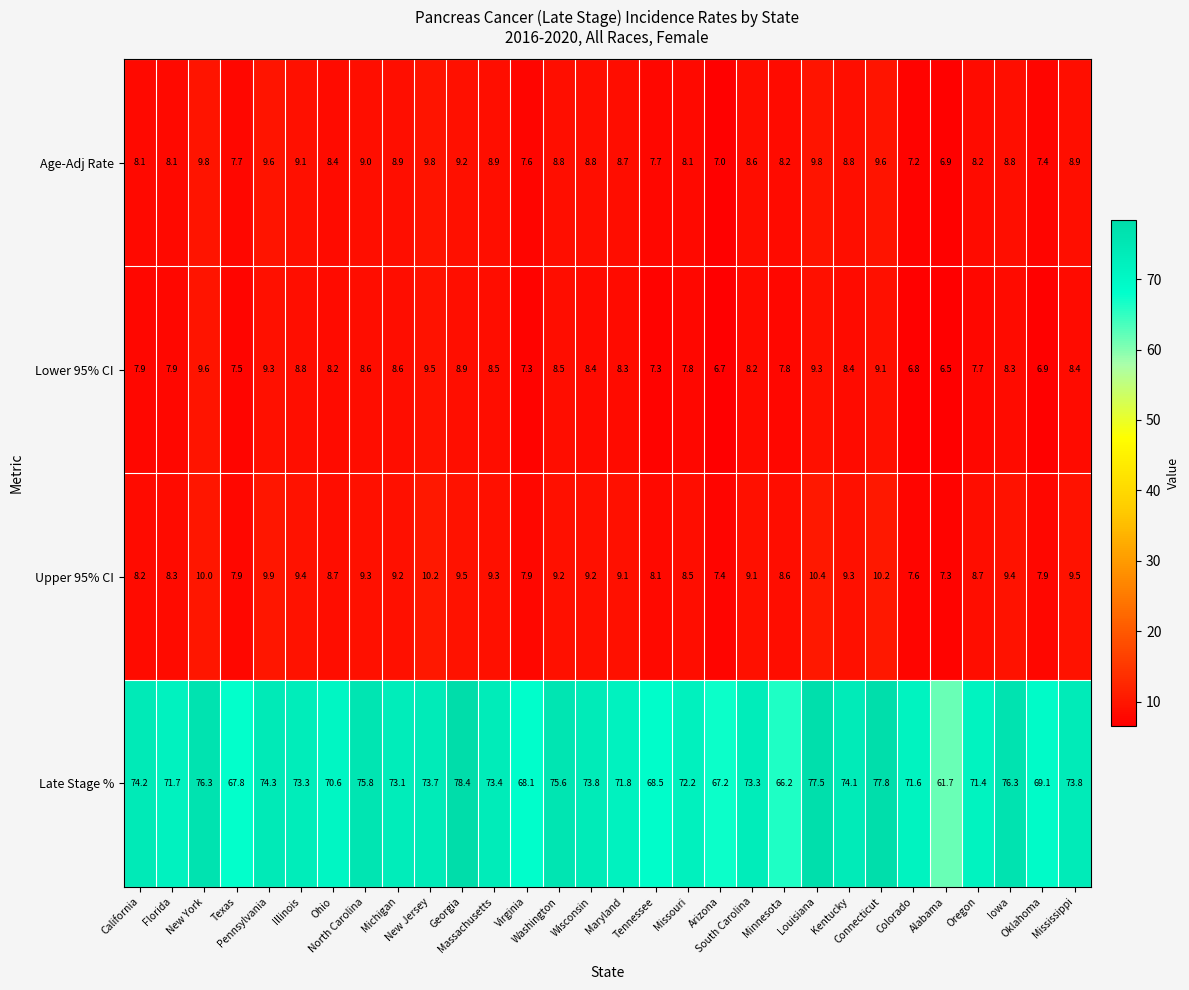

What is the smallest value displayed?

6.5